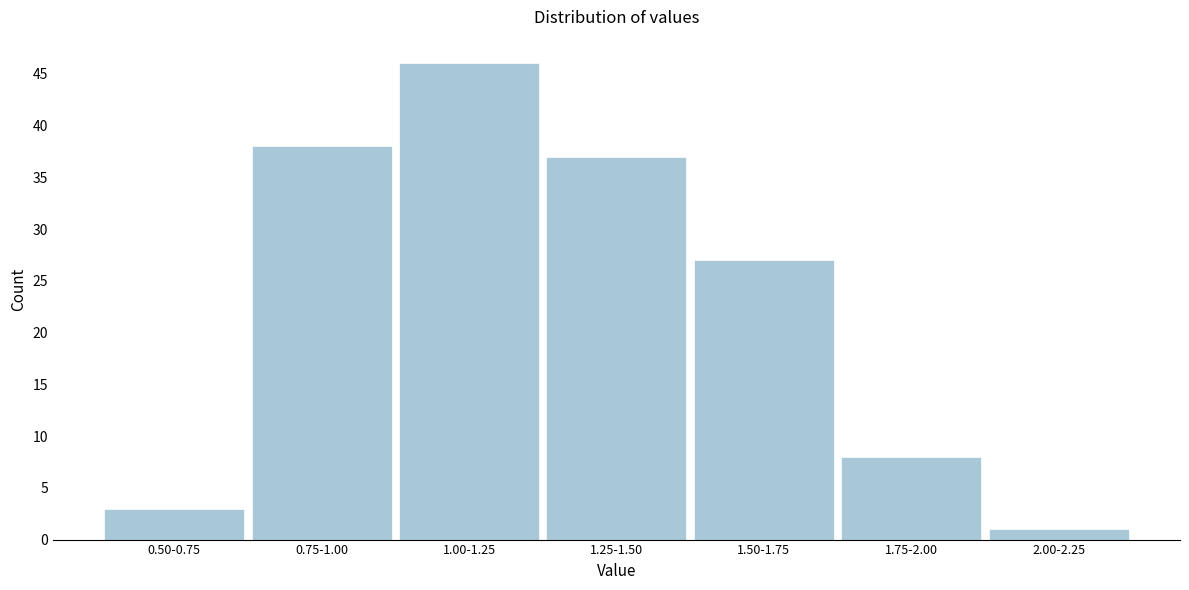

Reading left to right, extract all data points from this chart.

0.50-0.75=3	0.75-1.00=38	1.00-1.25=46	1.25-1.50=37	1.50-1.75=27	1.75-2.00=8	2.00-2.25=1